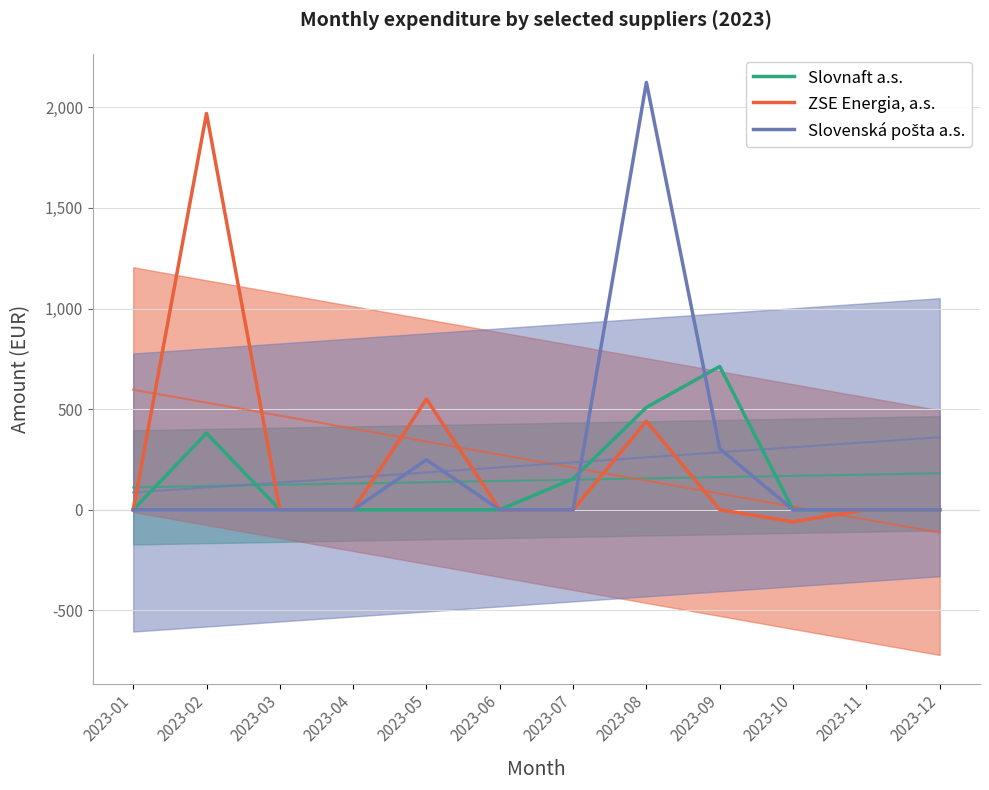

The ZSE Energia, a.s. series shows -1033.7 at 2023-03. True or false?

False